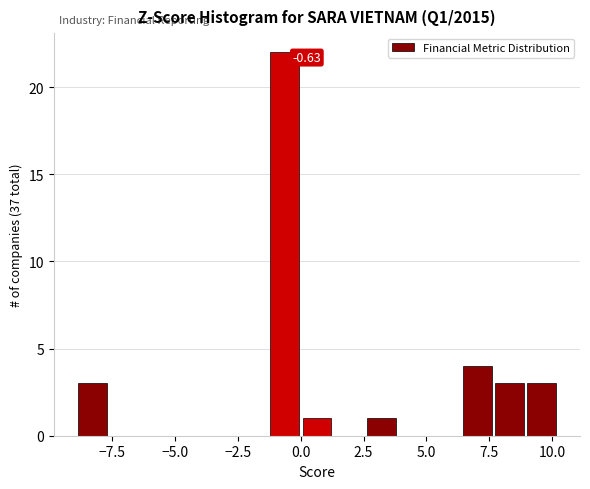

Read against the x-axis, roughly where is the centre of the tallest bar?

-0.5